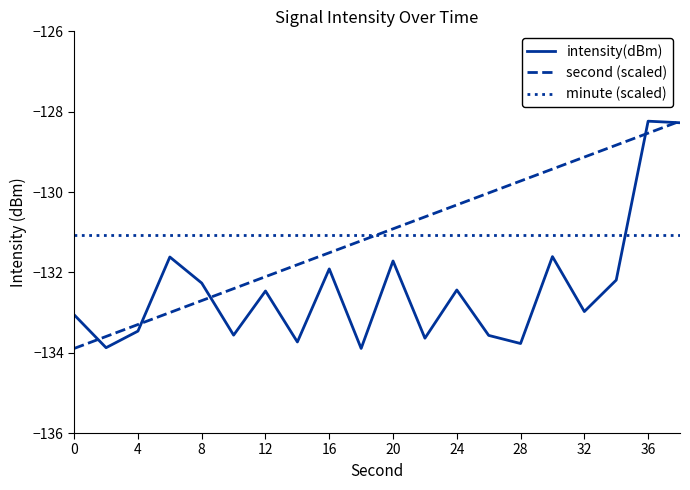

True or false: intensity(dBm) and minute (scaled) cross at least once.

True